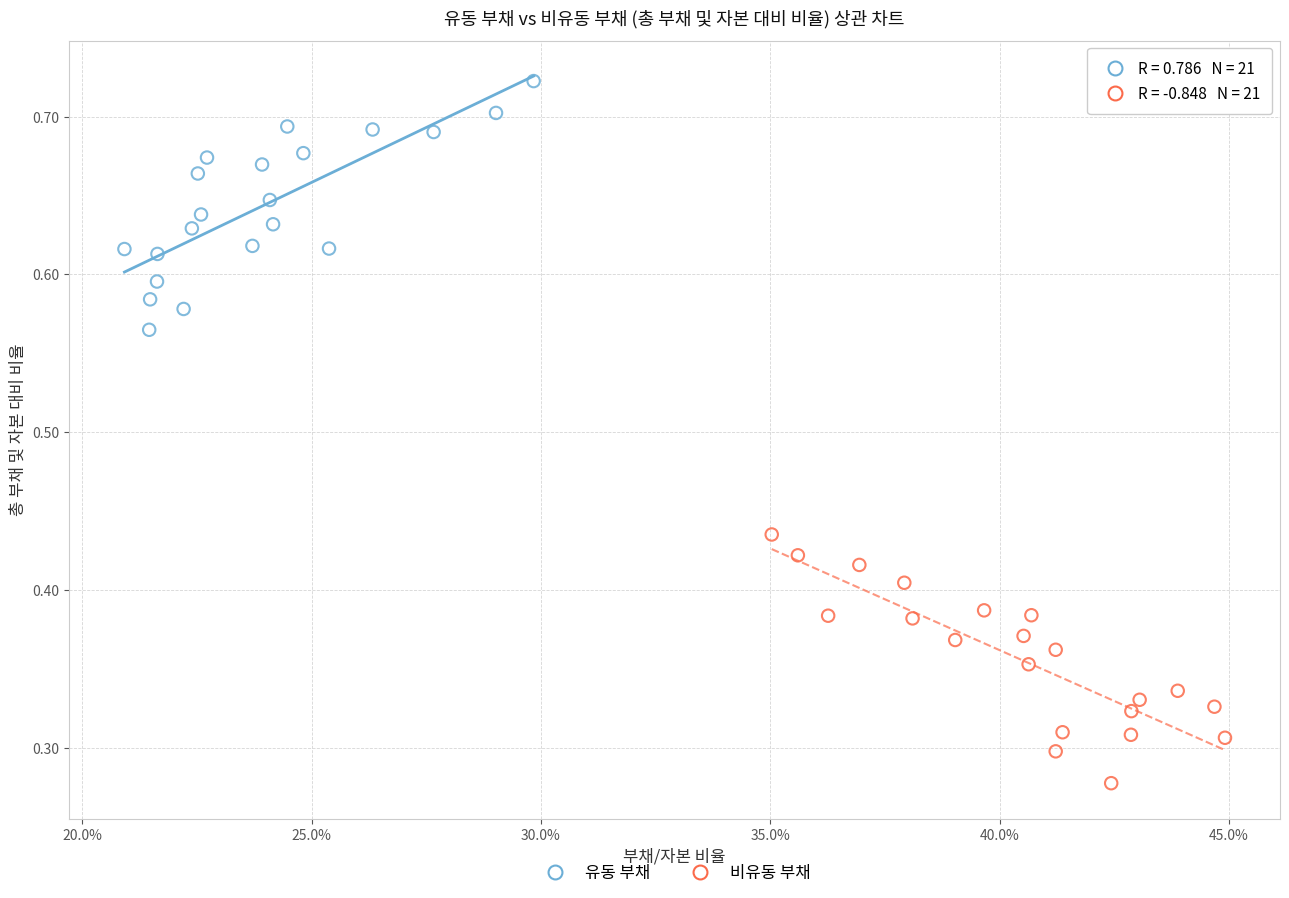

Which series reaches the minimum Y coordinate?

비유동 부채